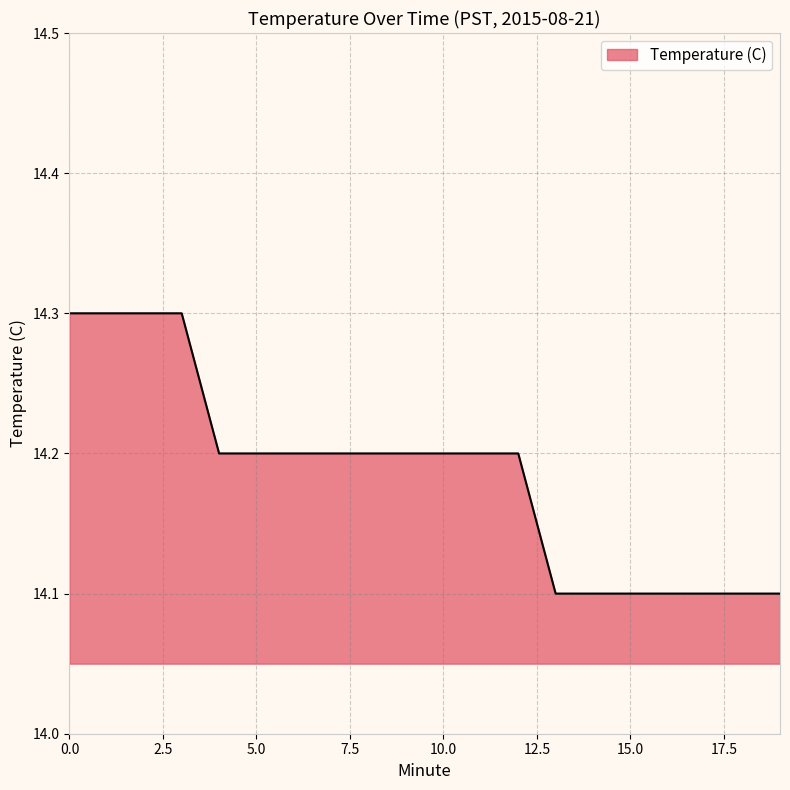

Does the chart have visible grid lines?

Yes